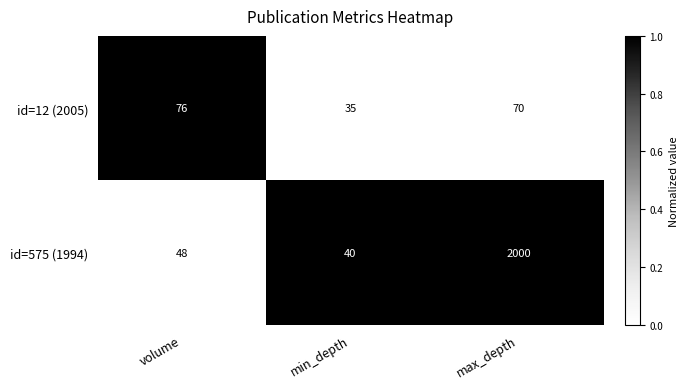

Reading right to left, what are all the values shown in this chart?

id=12 (2005): 70	35	76
id=575 (1994): 2000	40	48